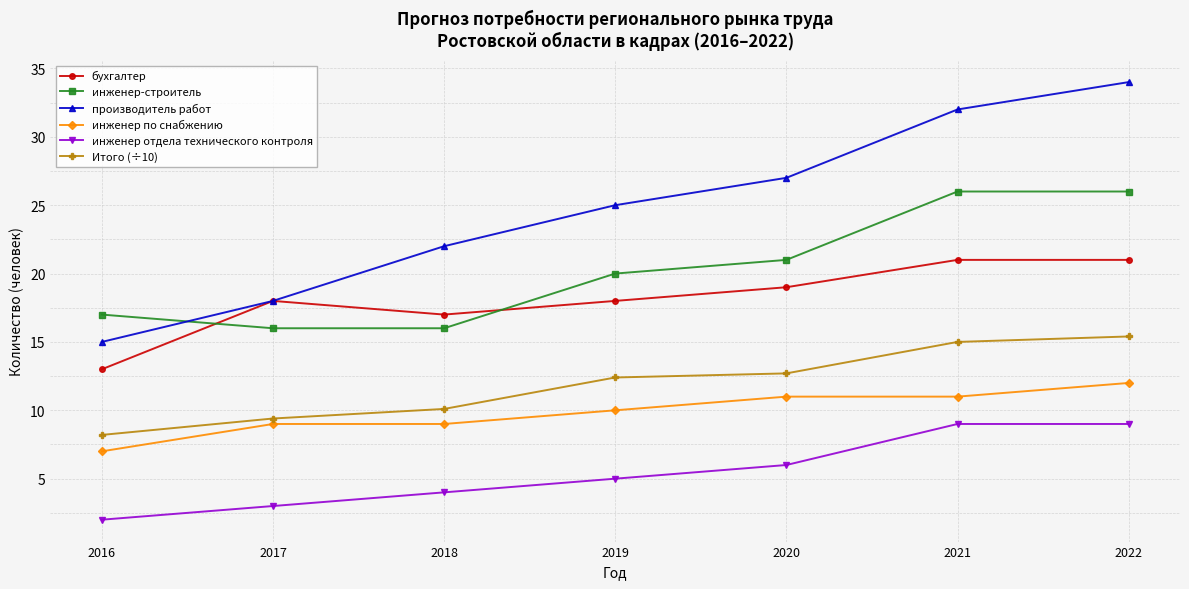

What is the average value of the инженер по снабжению series?

9.9